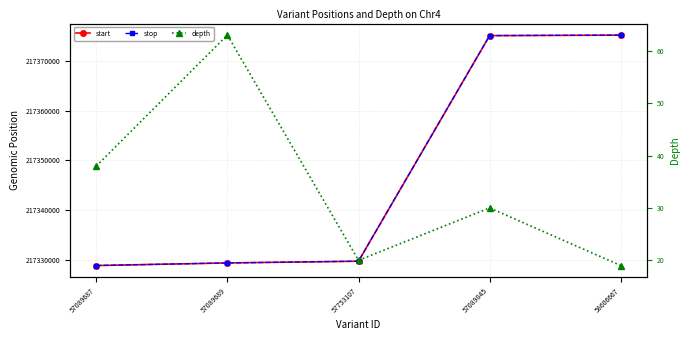

How many data points in stop are above 217329760?

2